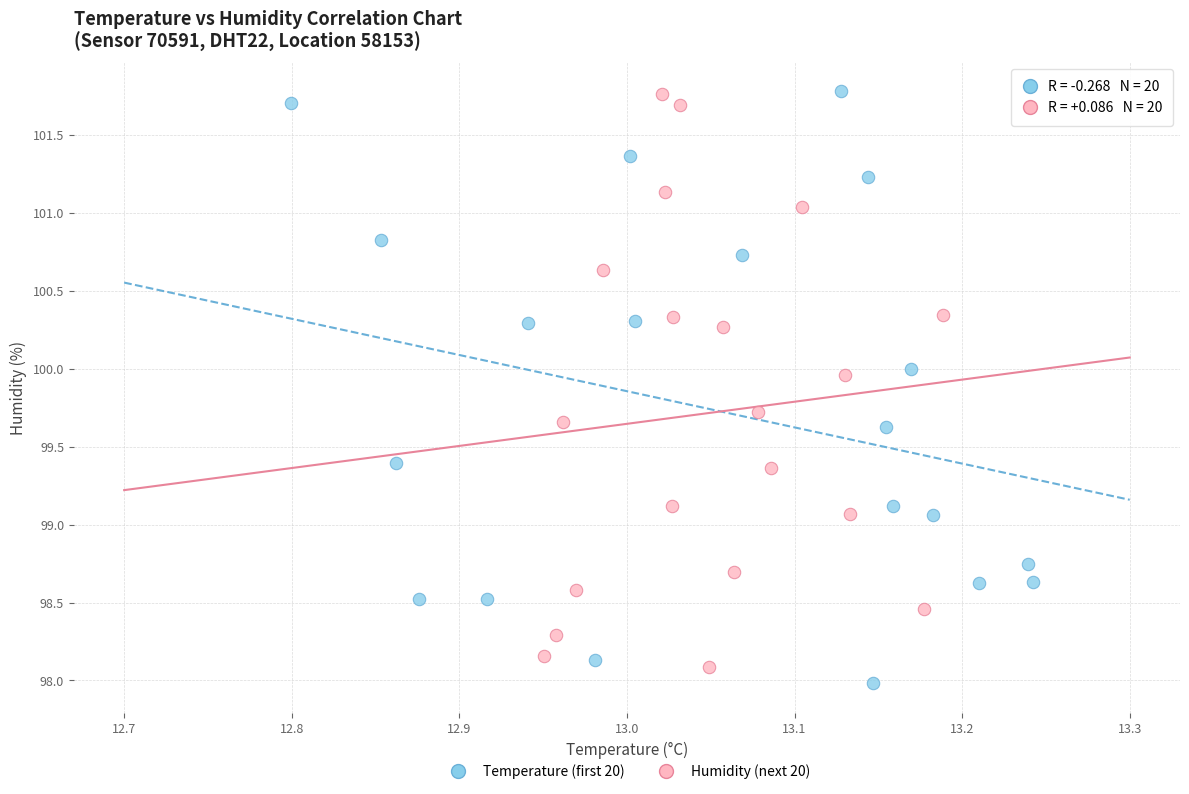

What are all the series names shown in the legend?

Temperature (first 20), Humidity (next 20)